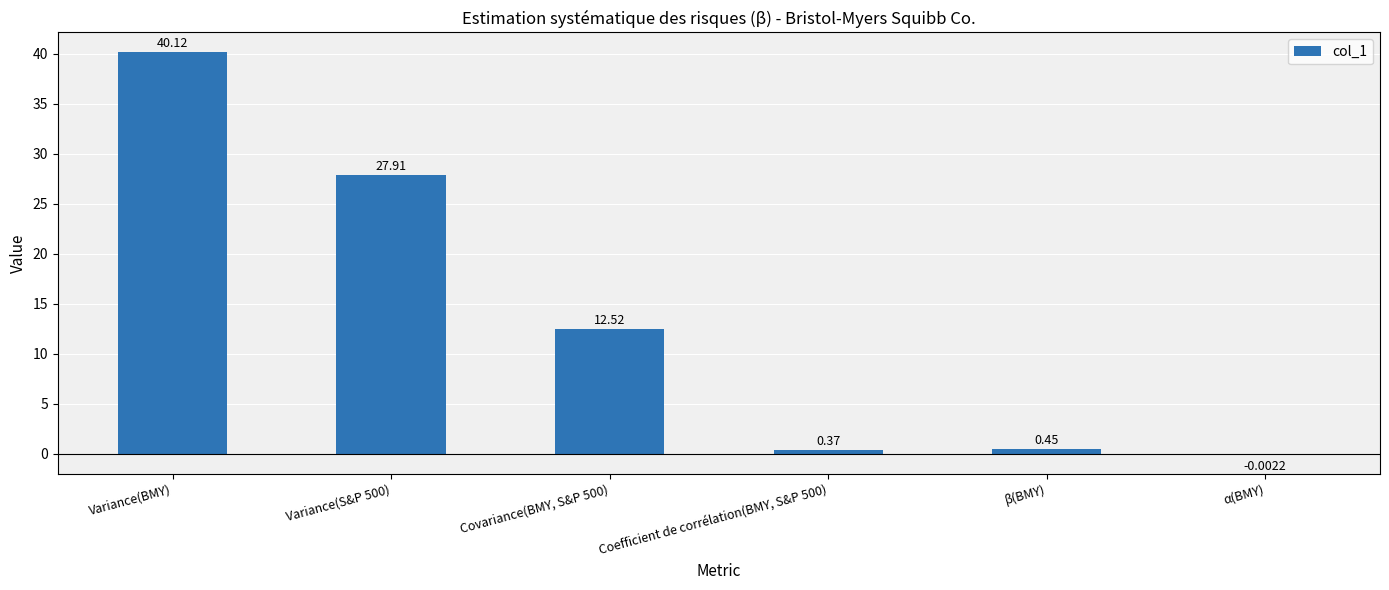

Where does the data first go above 12?

Variance(BMY)